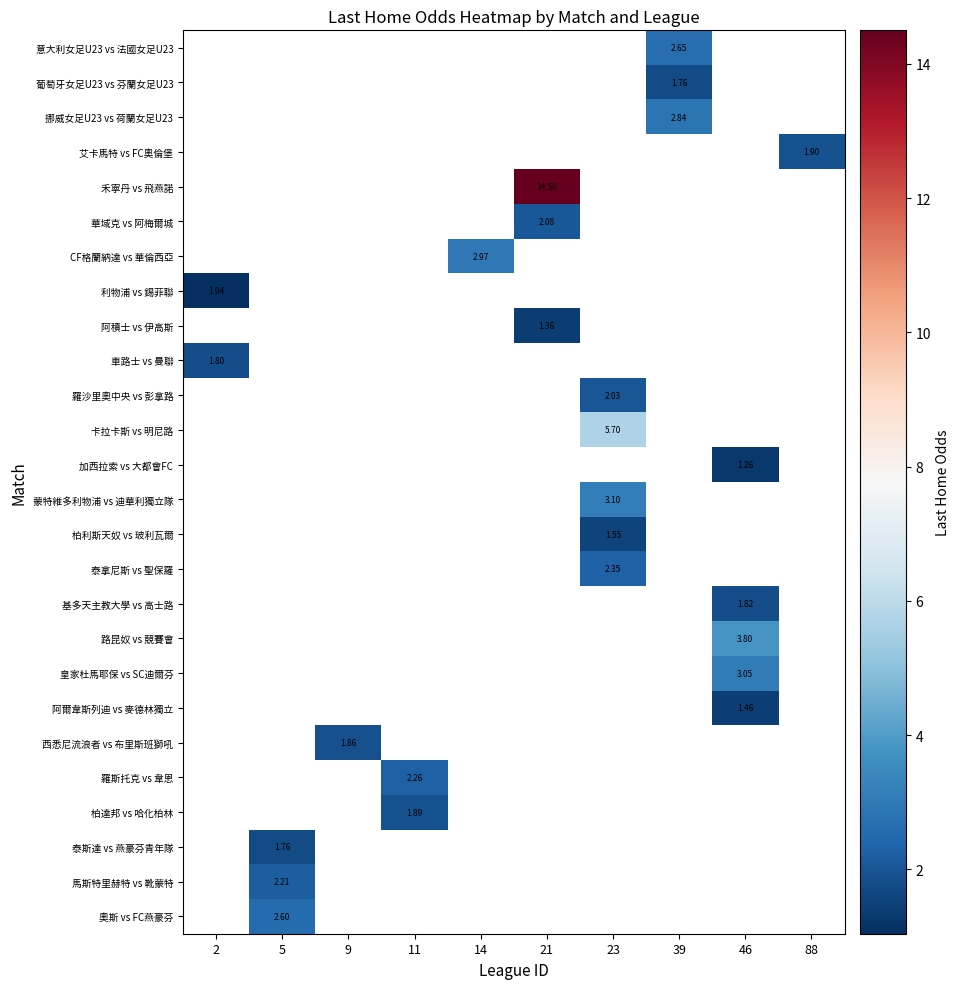

Which label corresponds to the smallest value in the chart?

2